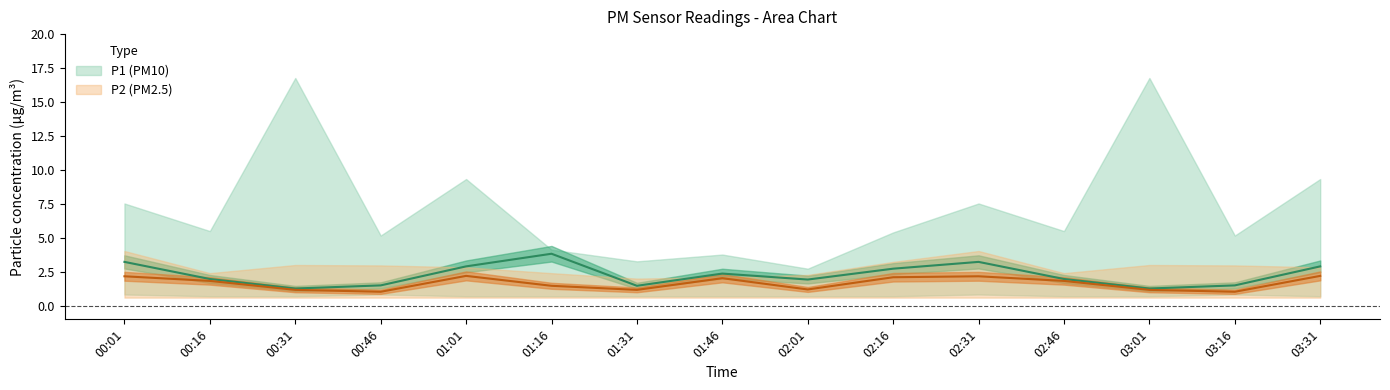

The value of P2 at 03:16 is 0.2. True or false?

False